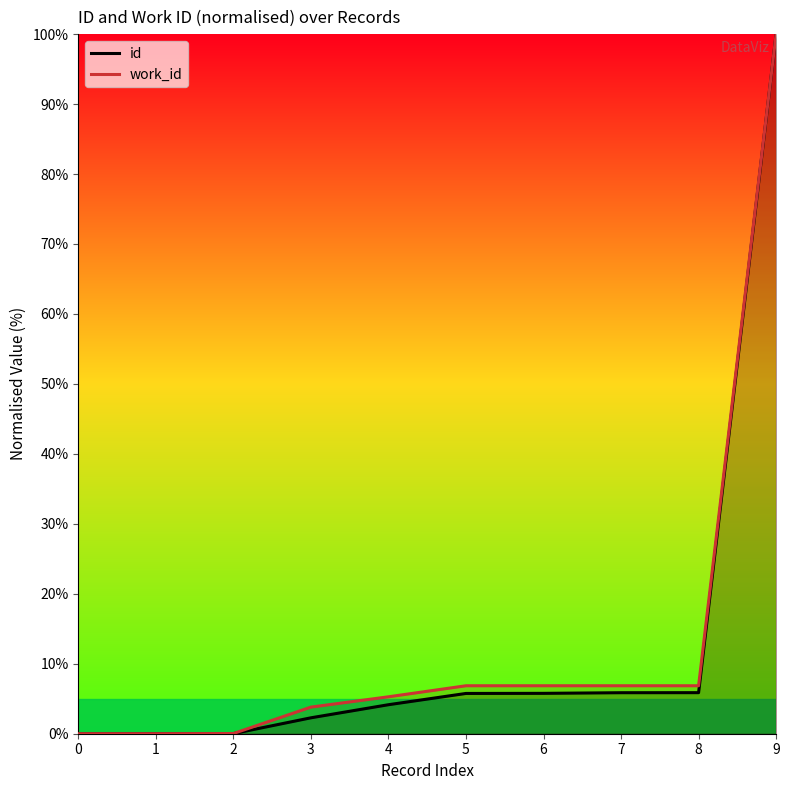

At which label does id first exceed 5?

5